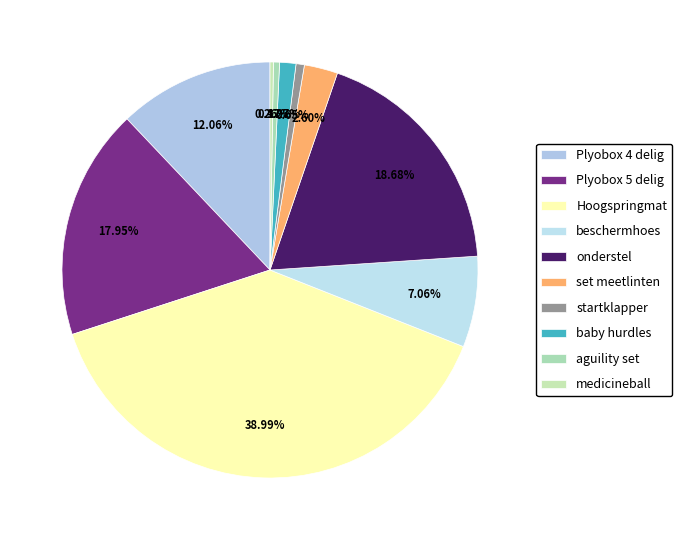

Combined, do set meetlinten and medicineball account for over 50%?

No